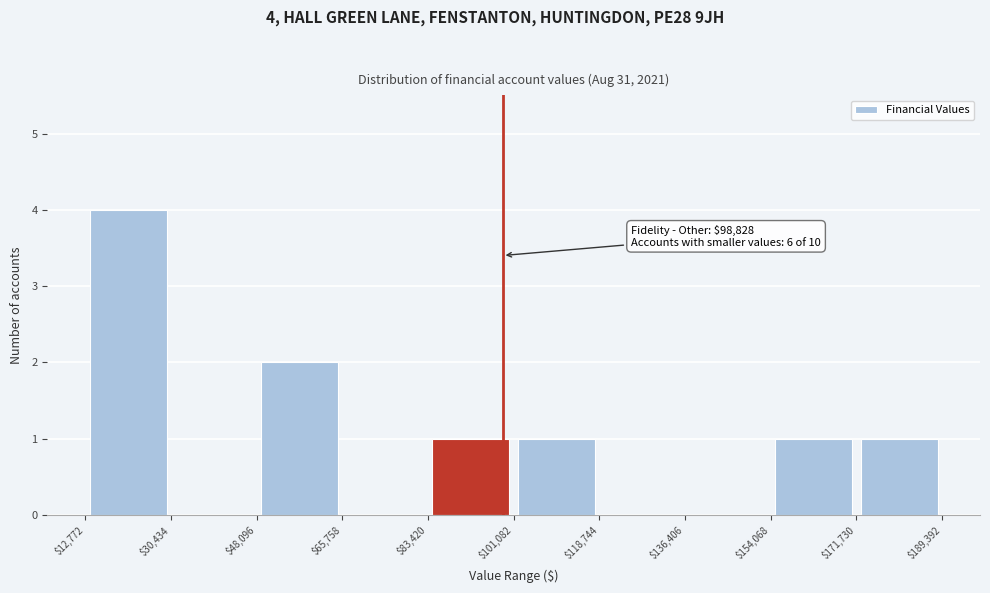

Which range on the x-axis has the tallest bar?

$12,772 to $30,434